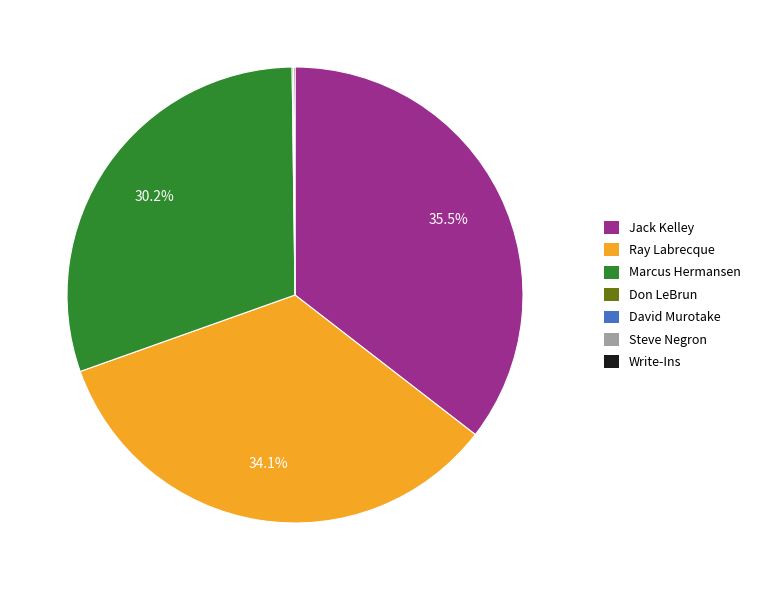

Is there any slice that represents more than half of the pie?

No